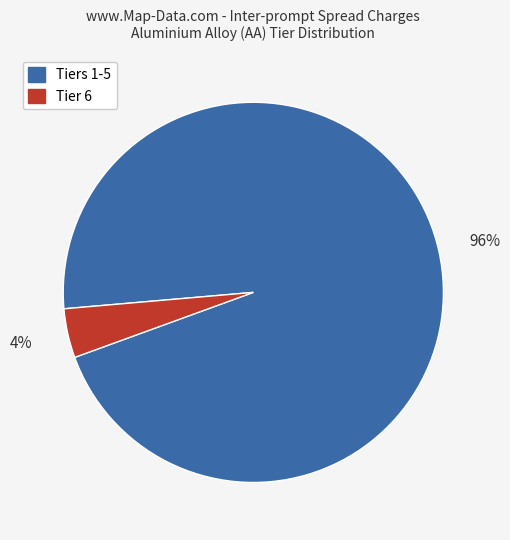

To the nearest percent, what is the average slice percentage?

50%